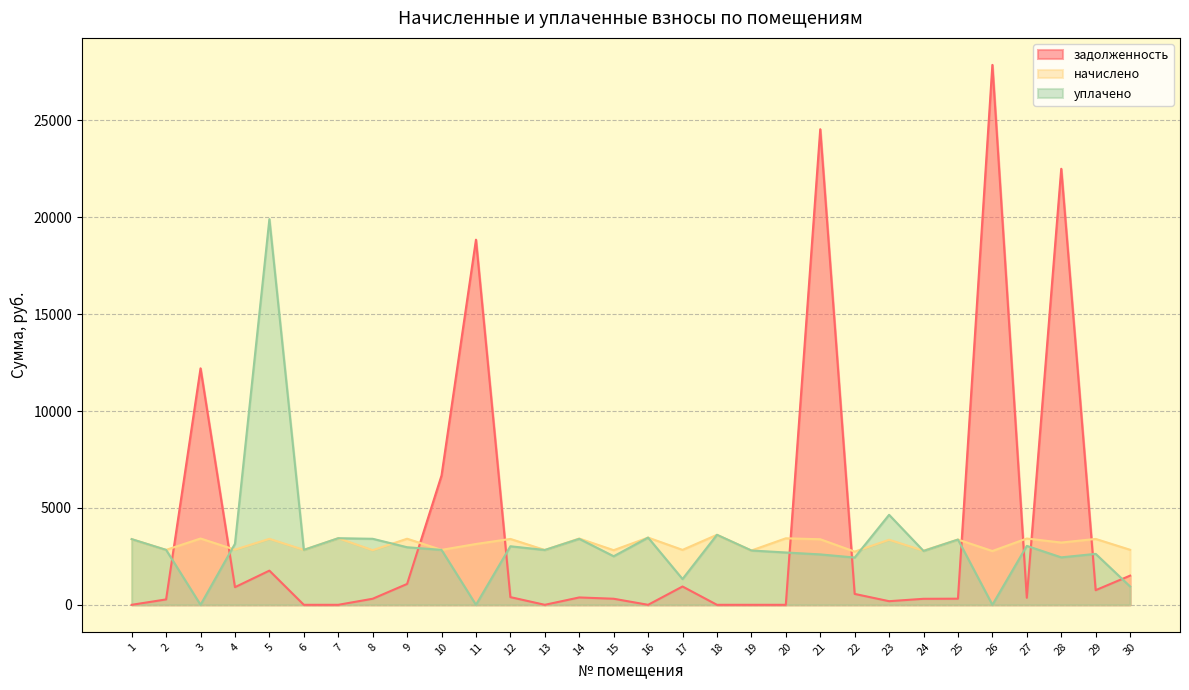

Between which two adjacent categories do начислено and уплачено first intersect?

3 and 4